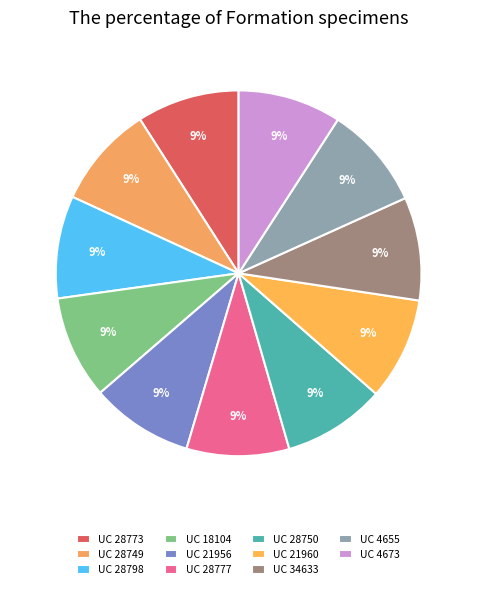

Count the number of slices in the pie.

11